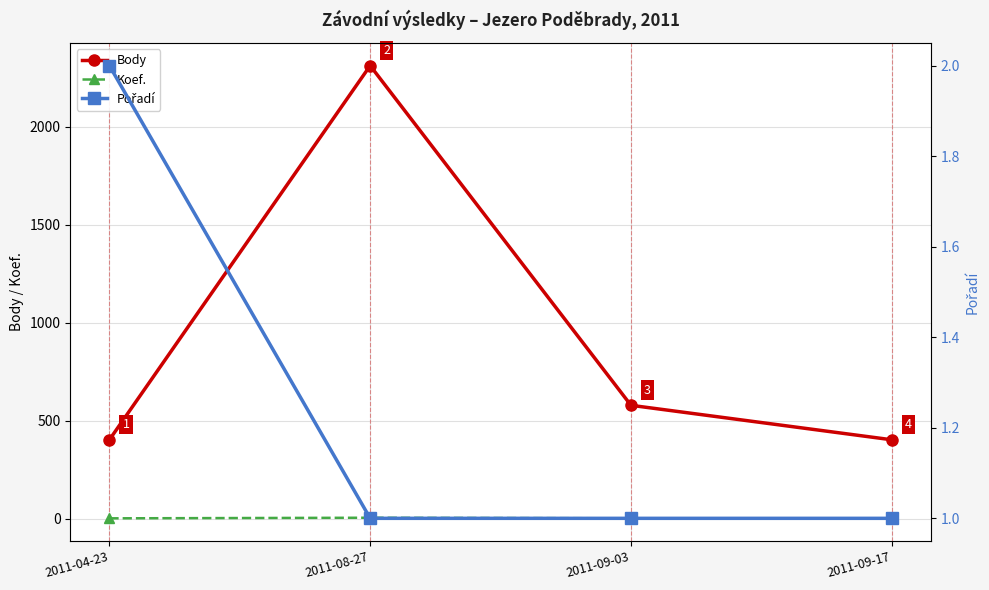

How many Pořadí values are between 1 and 2?

4